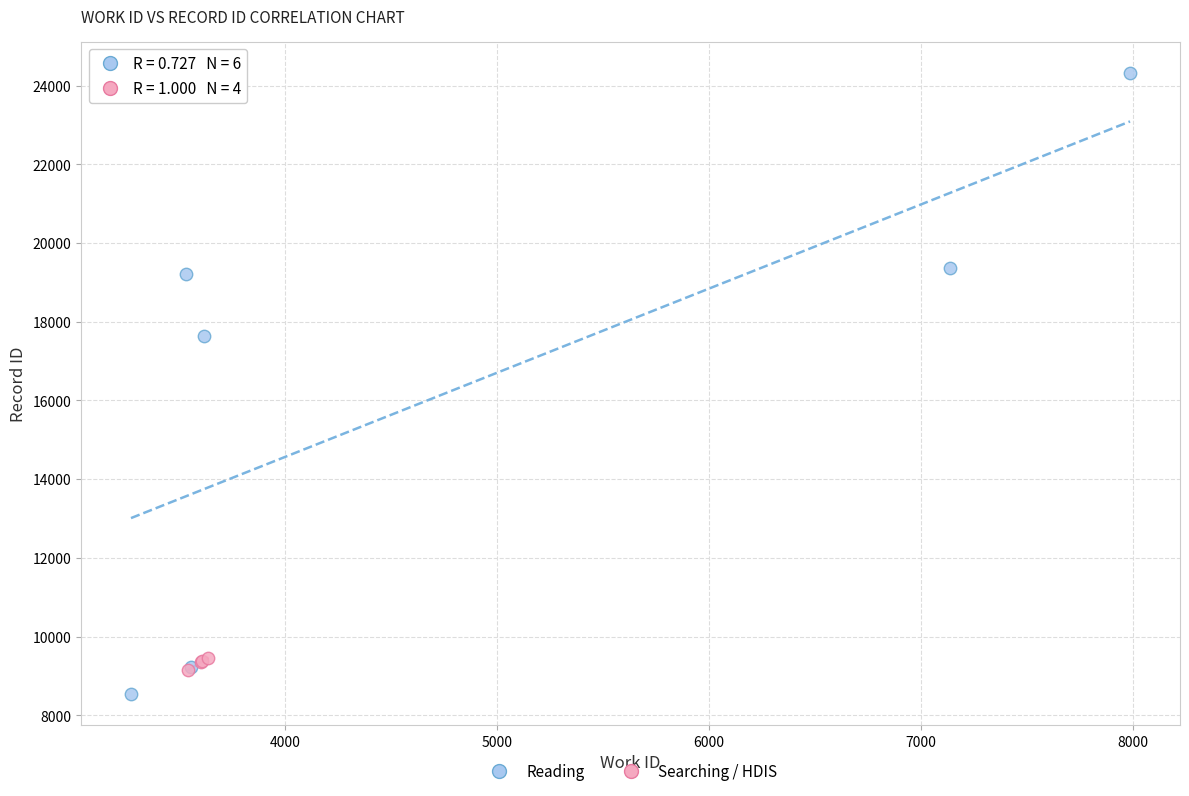

Which series reaches the maximum Y coordinate?

Reading